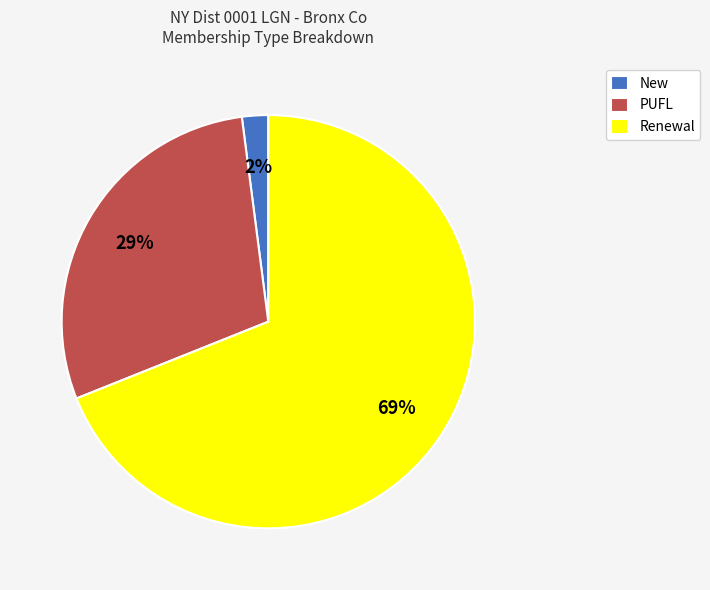

Between Renewal and New, which is larger?

Renewal